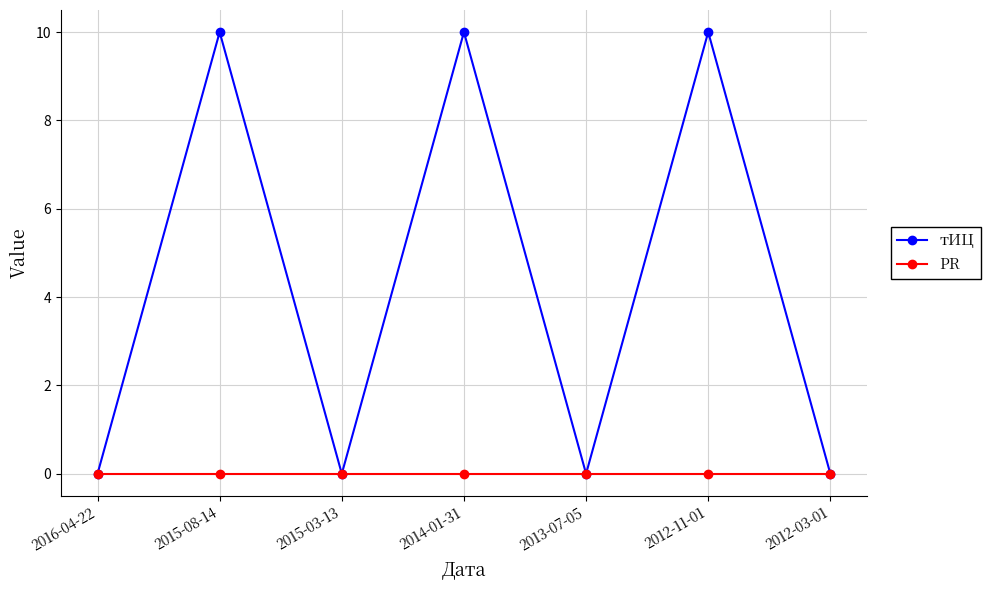

What are all the series names shown in the legend?

тИЦ, PR